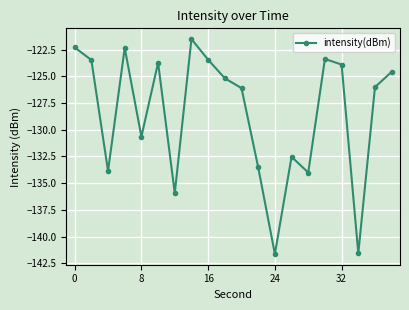

True or false: there are more than 1 points higher than both neighbors.

True